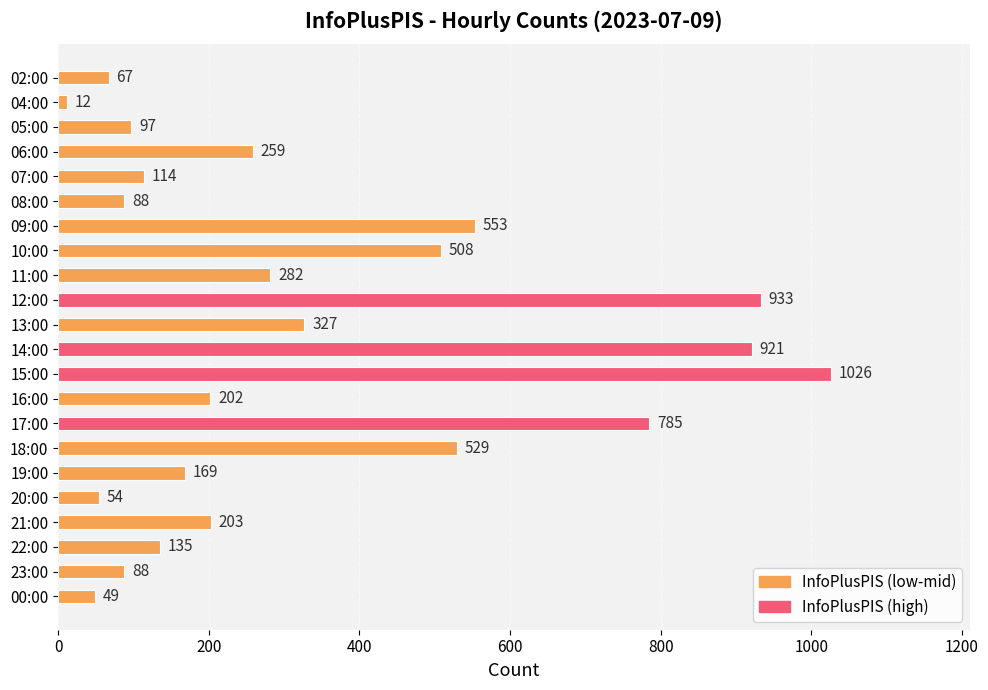

Reading top to bottom, list all the values displayed in this chart.

02:00=67	04:00=12	05:00=97	06:00=259	07:00=114	08:00=88	09:00=553	10:00=508	11:00=282	12:00=933	13:00=327	14:00=921	15:00=1026	16:00=202	17:00=785	18:00=529	19:00=169	20:00=54	21:00=203	22:00=135	23:00=88	00:00=49